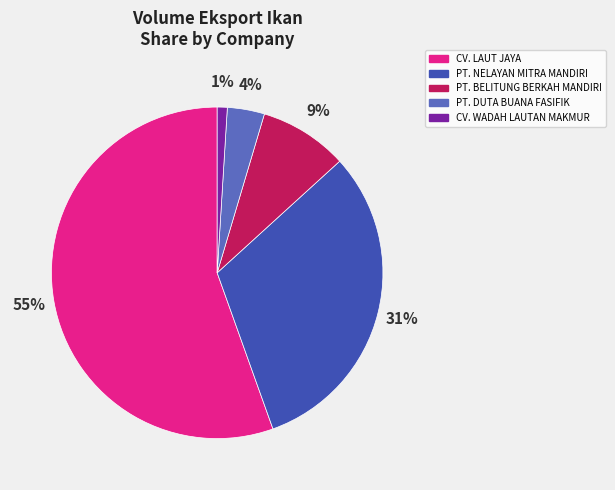

To the nearest percent, what is the average slice percentage?

20%